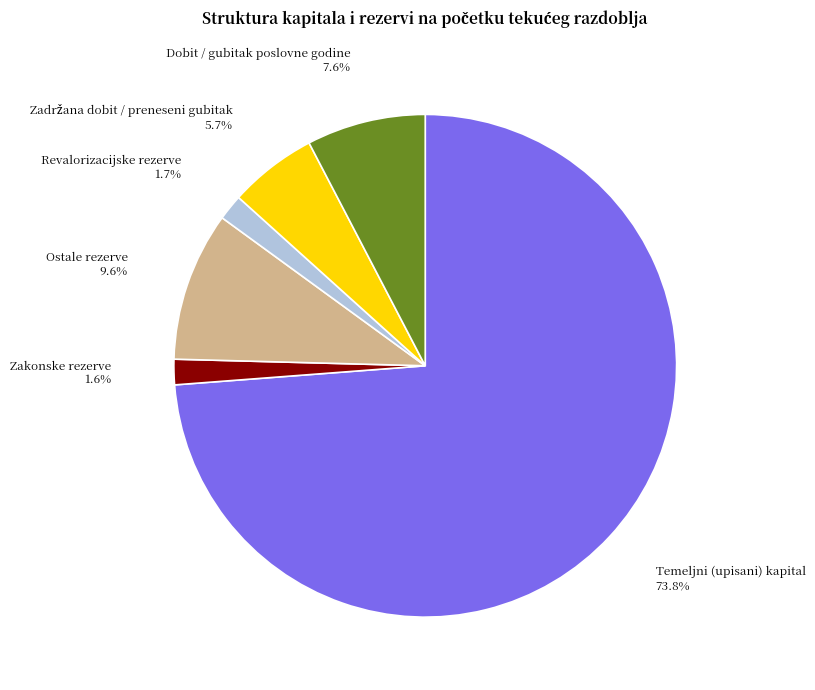

Which slice is the largest?

Temeljni (upisani) kapital